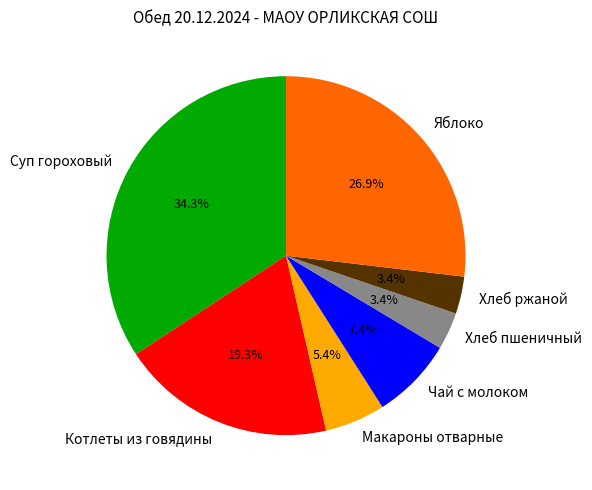

To the nearest percent, what percentage of the pie is Яблоко?

27%